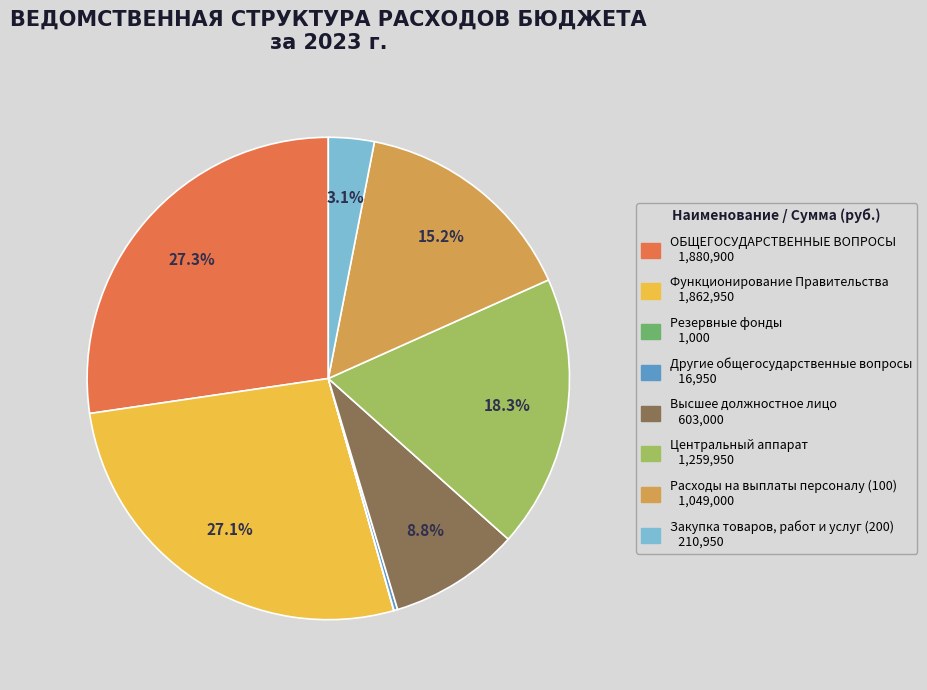

Approximately how many times larger is the value at Высшее должностное лицо compared to Расходы на выплаты персоналу (100)?

0.6